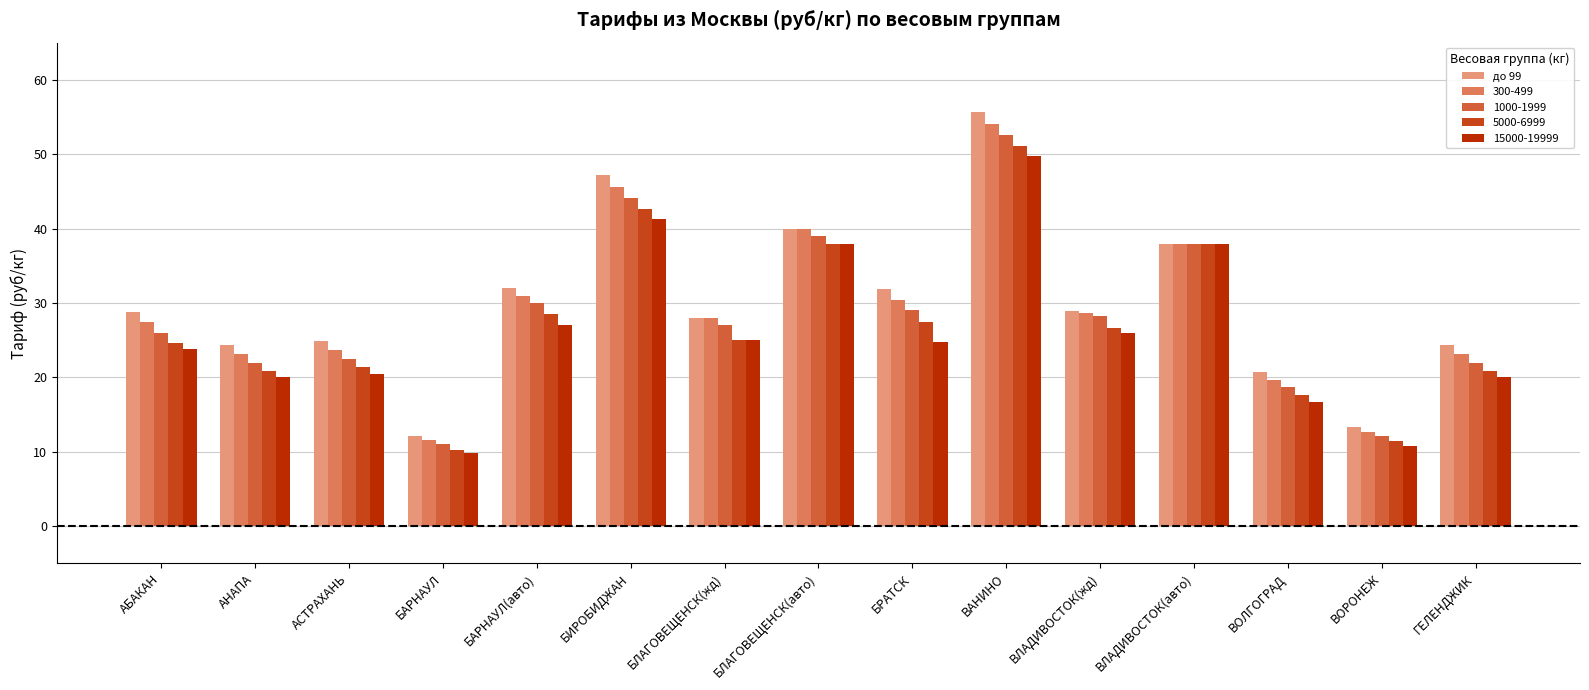

Which label corresponds to the smallest value in the chart?

БАРНАУЛ